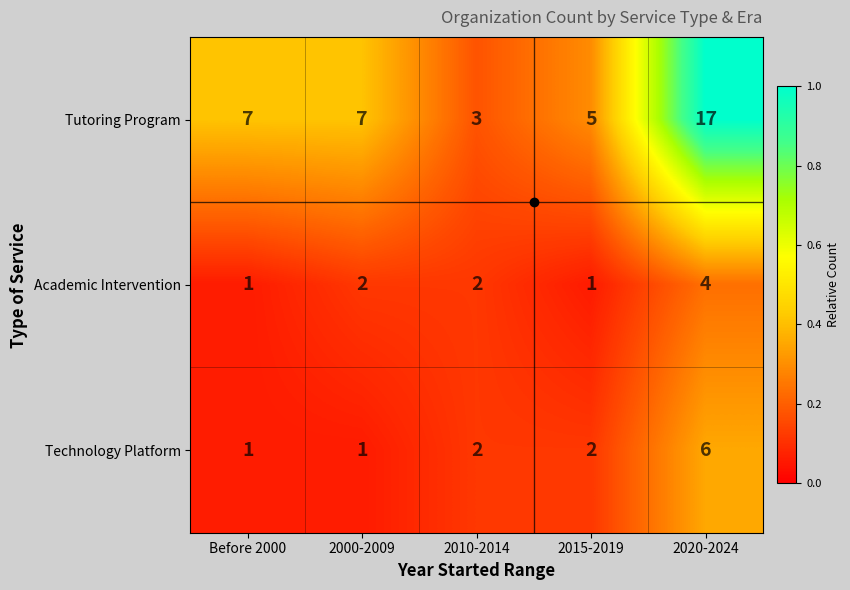

Count the Academic Intervention values in the range 1 to 2.

4